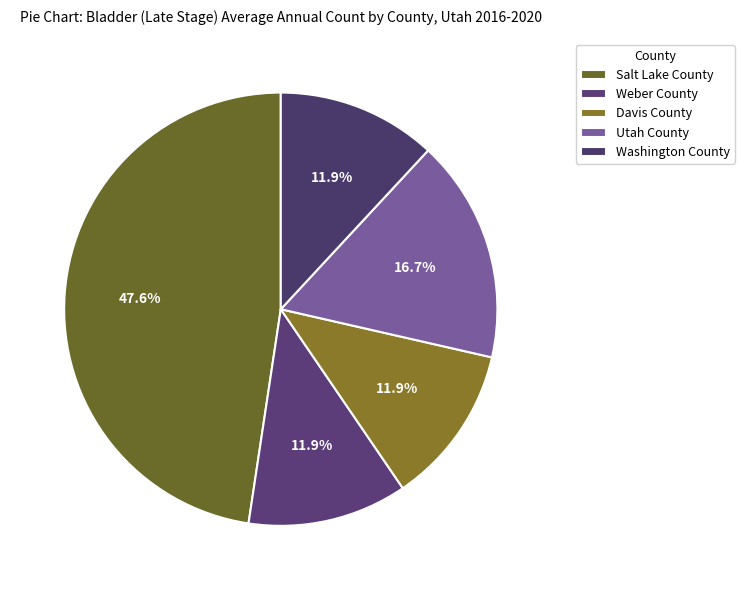

Count the number of slices in the pie.

5